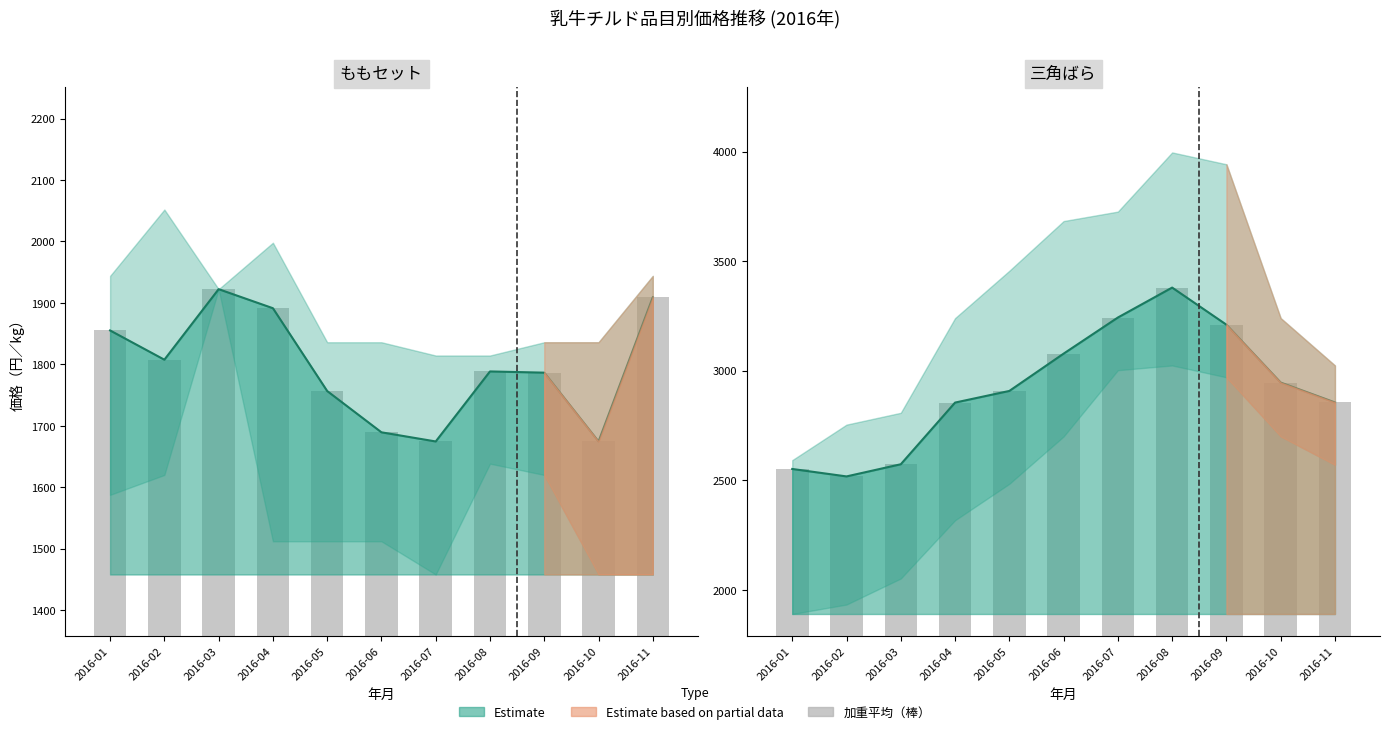

What is the difference between the second highest and second lowest values in the 三角ばら加重平均 series?

691.0